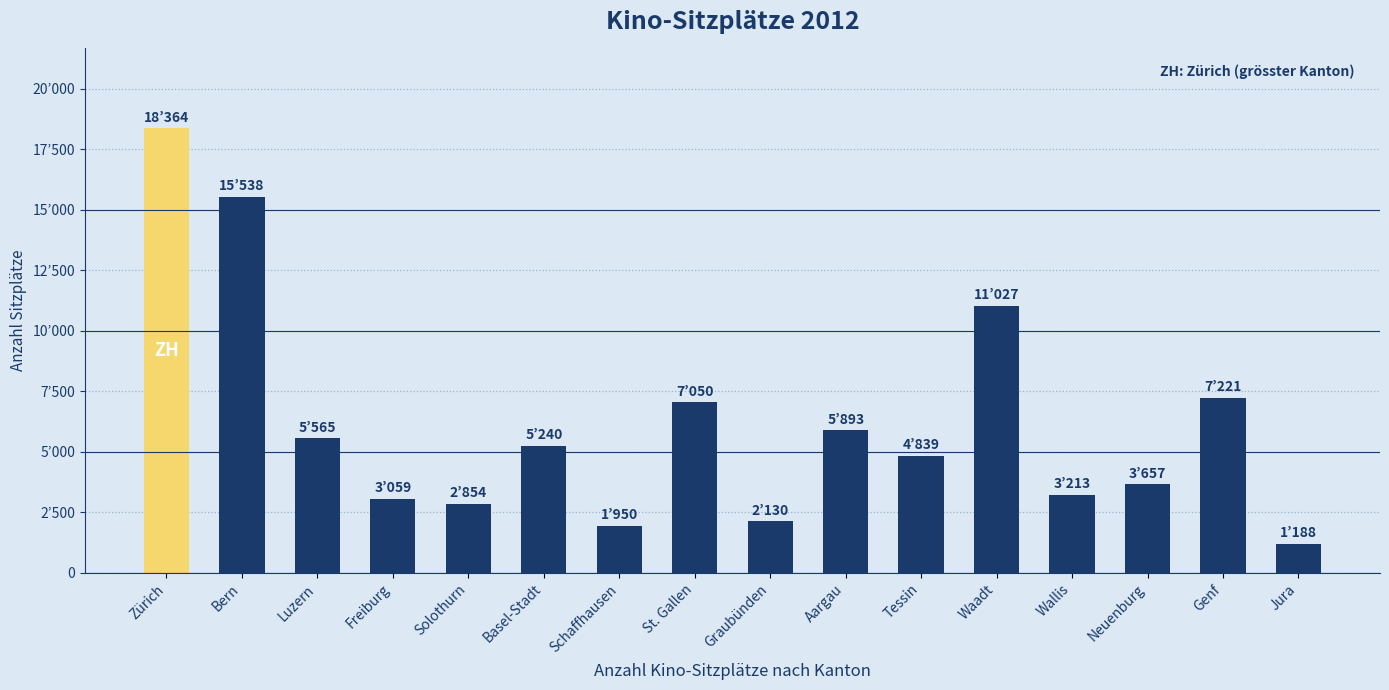

Are the bars horizontal?

No